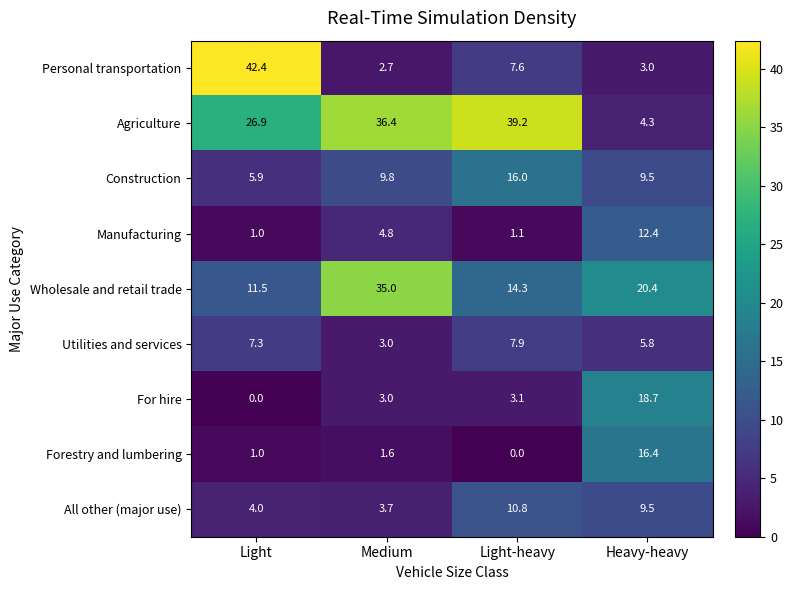

How many distinct data groups are displayed?

9